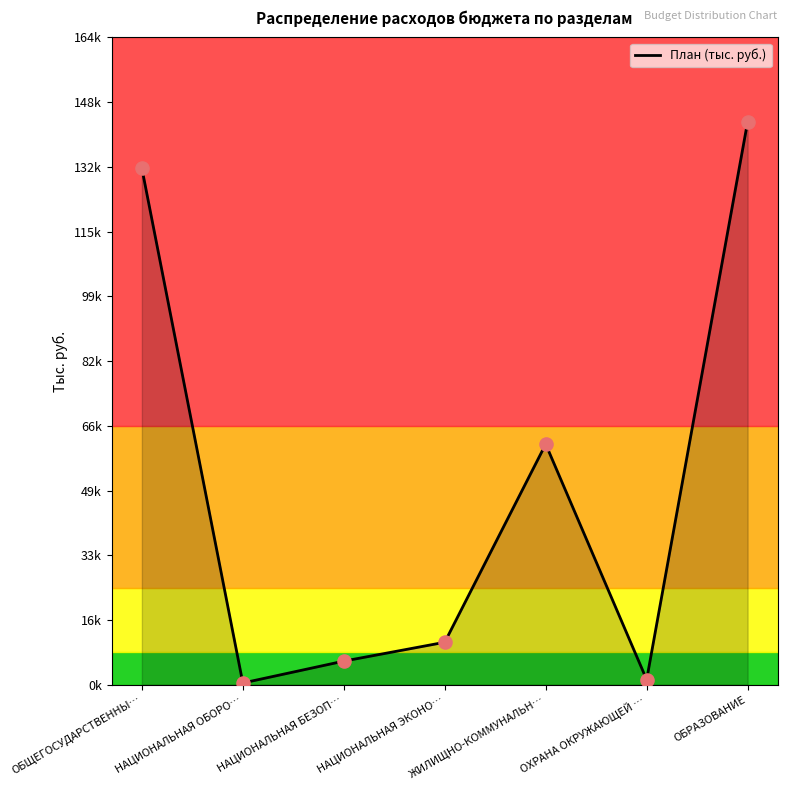

Which has a higher value, НАЦИОНАЛЬНАЯ ОБОРО… or ОХРАНА ОКРУЖАЮЩЕЙ …?

ОХРАНА ОКРУЖАЮЩЕЙ …